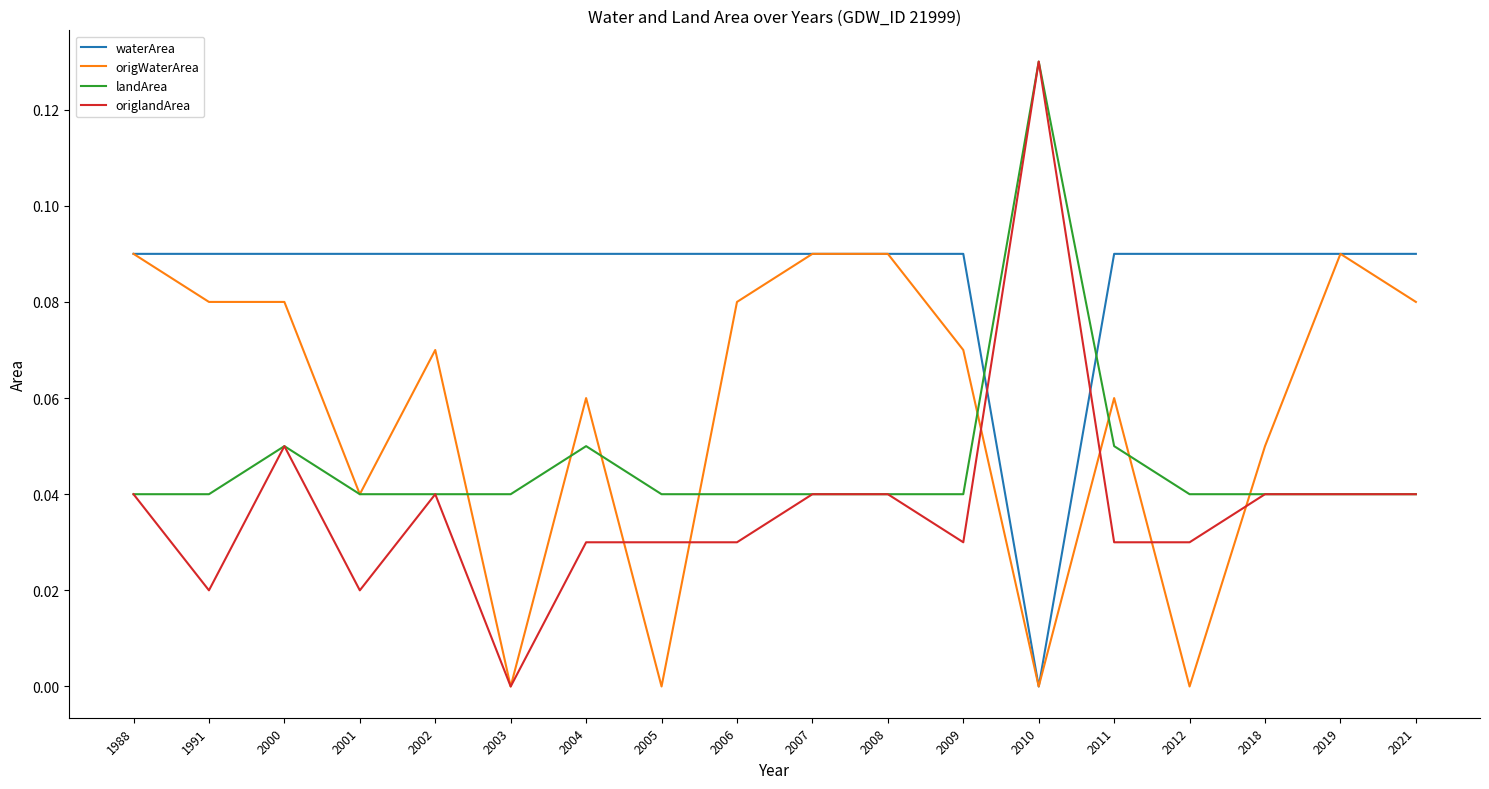

List the series in order of their overall mean, highest first.

waterArea, origWaterArea, landArea, origlandArea